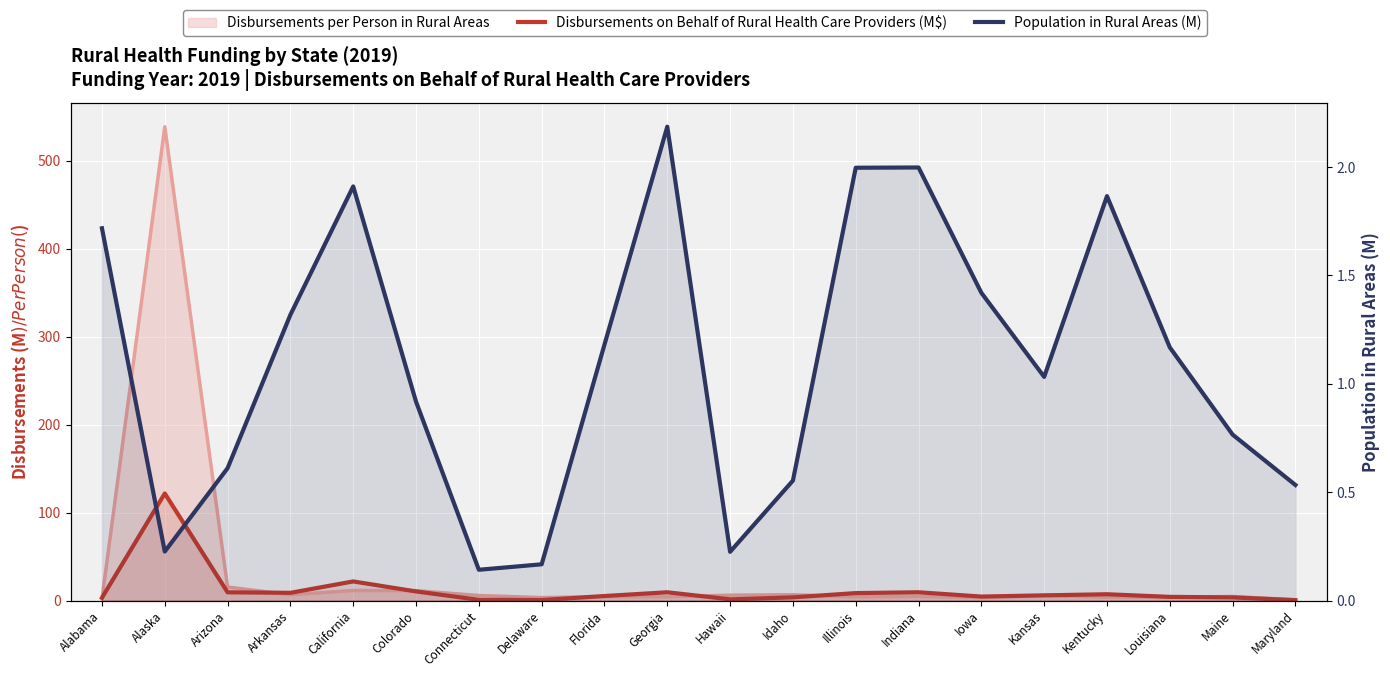

Reading right to left, what are all the values shown in this chart?

Disbursements on Behalf of Rural Health Care Providers (M$): Maryland=0.4	Maine=3.6	Louisiana=4.2	Kentucky=7.2	Kansas=5.9	Iowa=4.5	Indiana=9.4	Illinois=8.5	Idaho=3.6	Hawaii=1.4	Georgia=9.4	Florida=5.1	Delaware=0.6	Connecticut=0.8	Colorado=10.3	California=21.7	Arkansas=8.8	Arizona=9.3	Alaska=121.7	Alabama=3.1
Population in Rural Areas (M): Maryland=0.5	Maine=0.8	Louisiana=1.2	Kentucky=1.9	Kansas=1.0	Iowa=1.4	Indiana=2.0	Illinois=2.0	Idaho=0.6	Hawaii=0.2	Georgia=2.2	Florida=1.2	Delaware=0.2	Connecticut=0.1	Colorado=0.9	California=1.9	Arkansas=1.3	Arizona=0.6	Alaska=0.2	Alabama=1.7